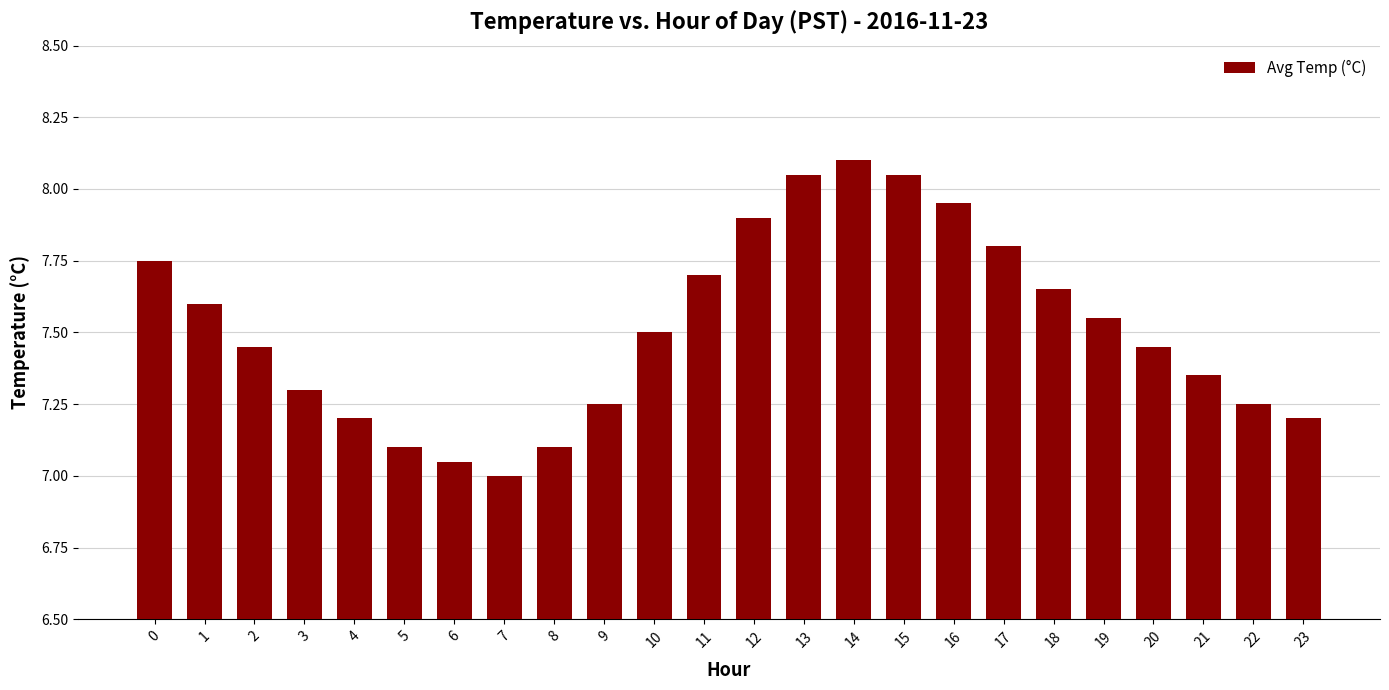

Approximately how many times larger is the value at 17 compared to 7?

1.1